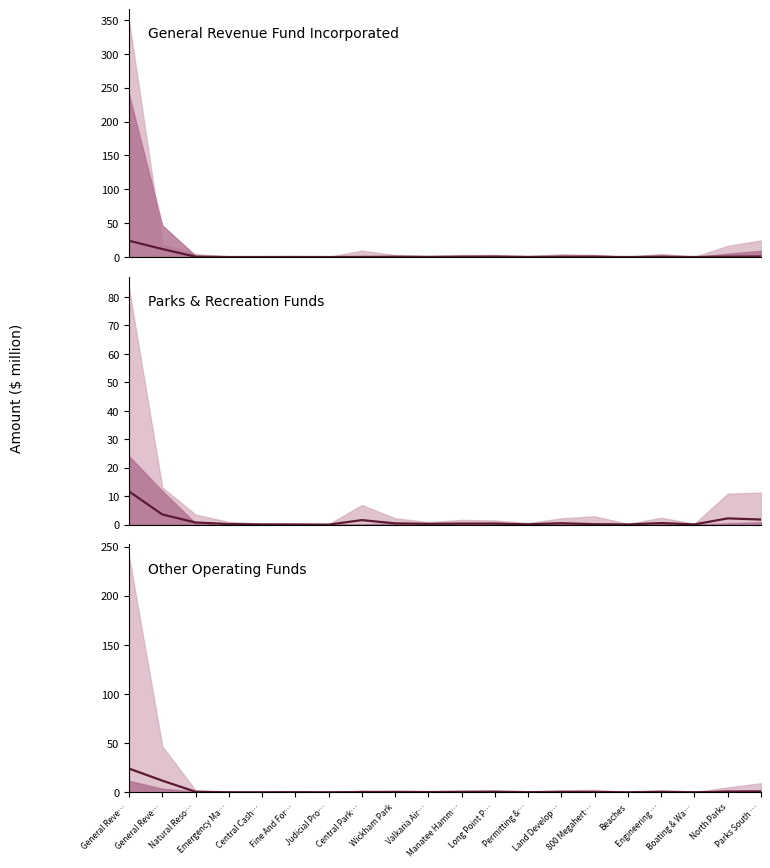

Which series has the largest range (max minus min)?

Actual Operating Revenue